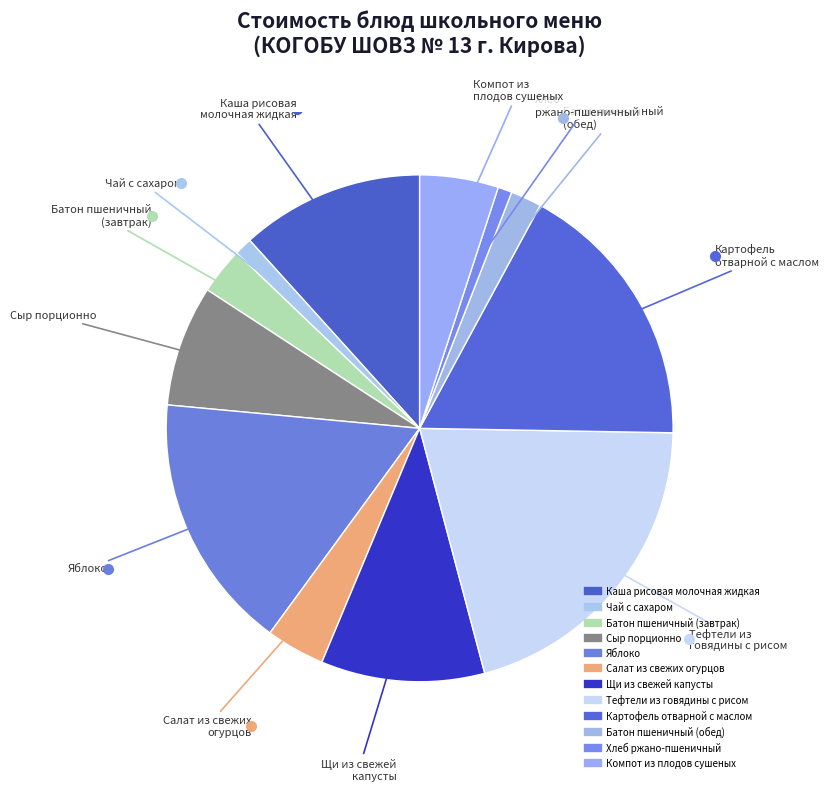

Combined, do Тефтели из говядины с рисом and Чай с сахаром account for over 50%?

No